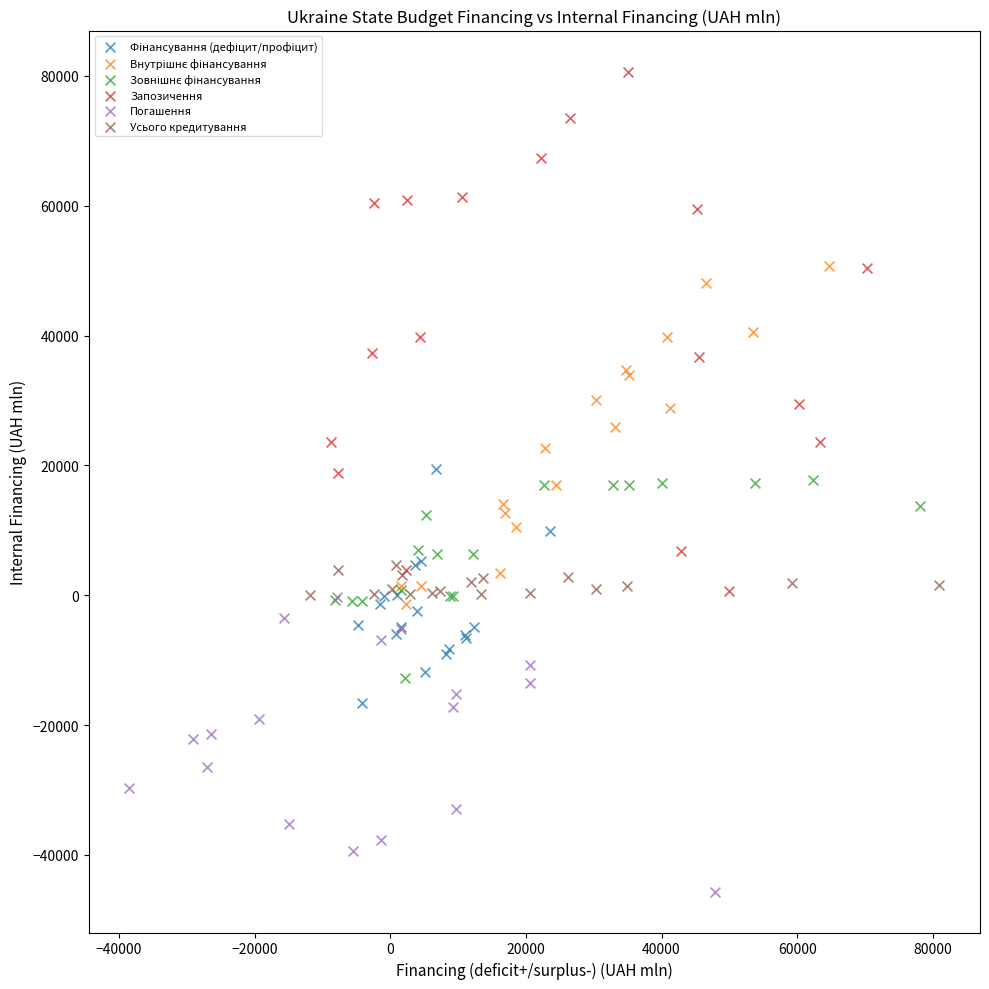

Which series has the largest Y range (max minus min)?

Запозичення